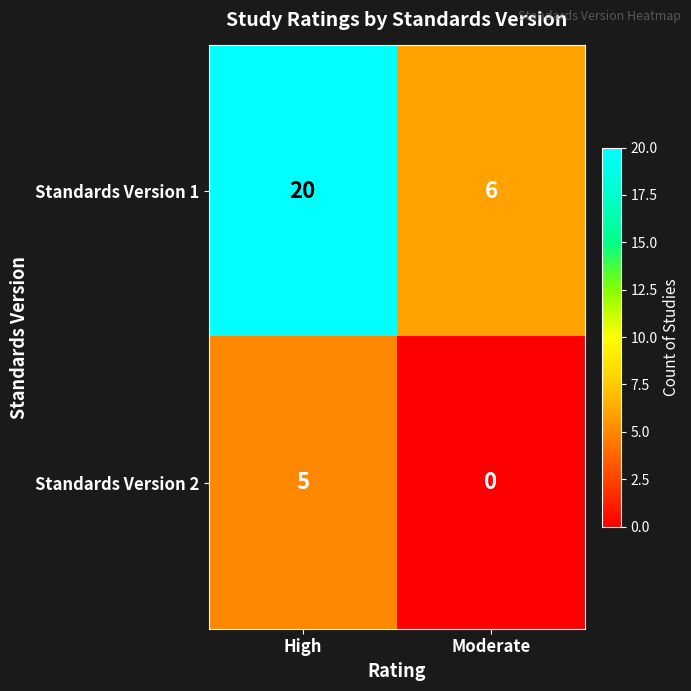

Read the Standards Version 1 value at Moderate, to the nearest 5.

5